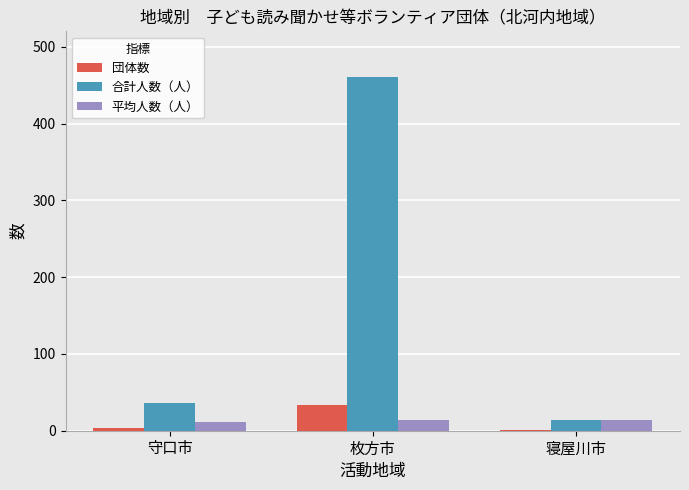

What is the approximate value of 平均人数（人） at 枚方市?

14